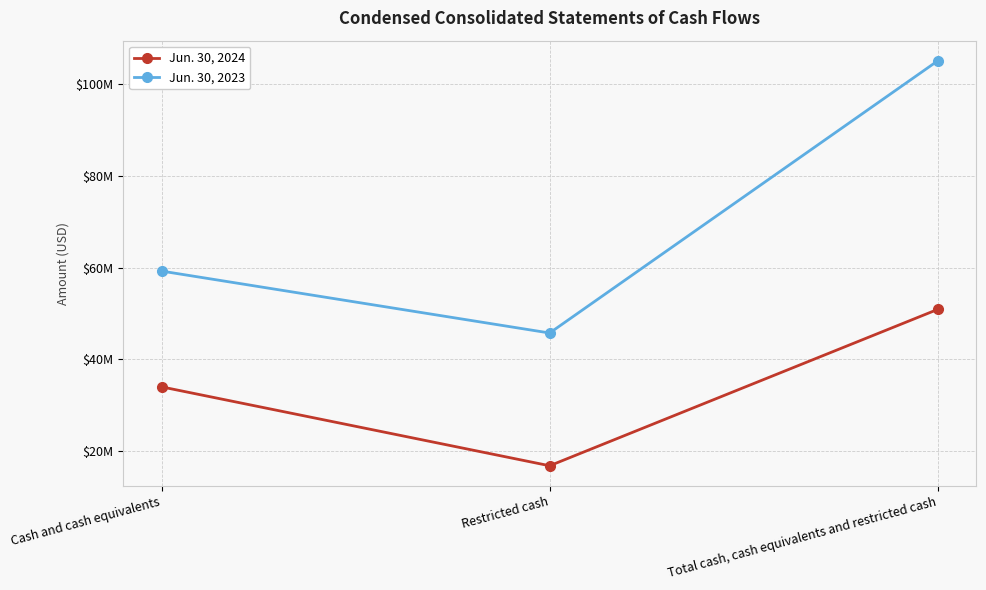

At how many categories does at least one series exceed 58997850?

2